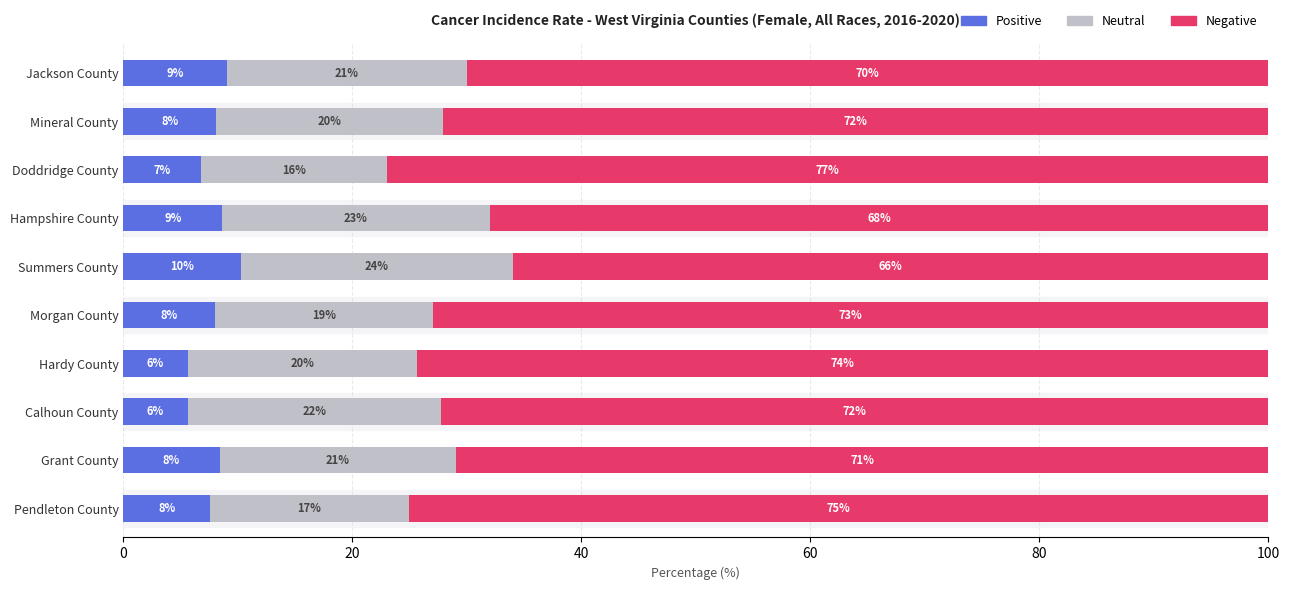

True or false: Positive has a value of 14.0 at Morgan County.

False